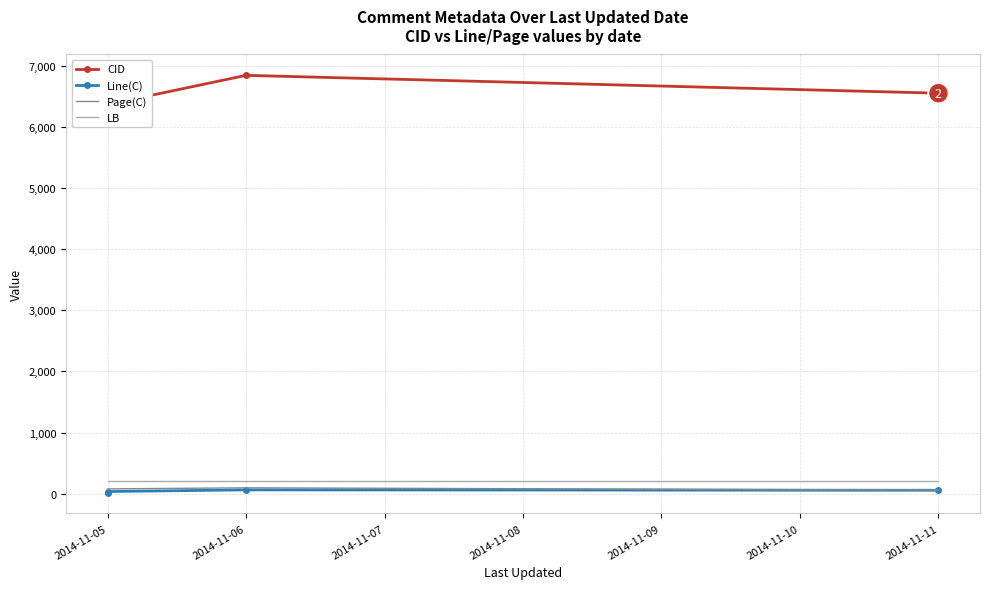

The value of CID at 2014-11-11 is 3700. True or false?

False